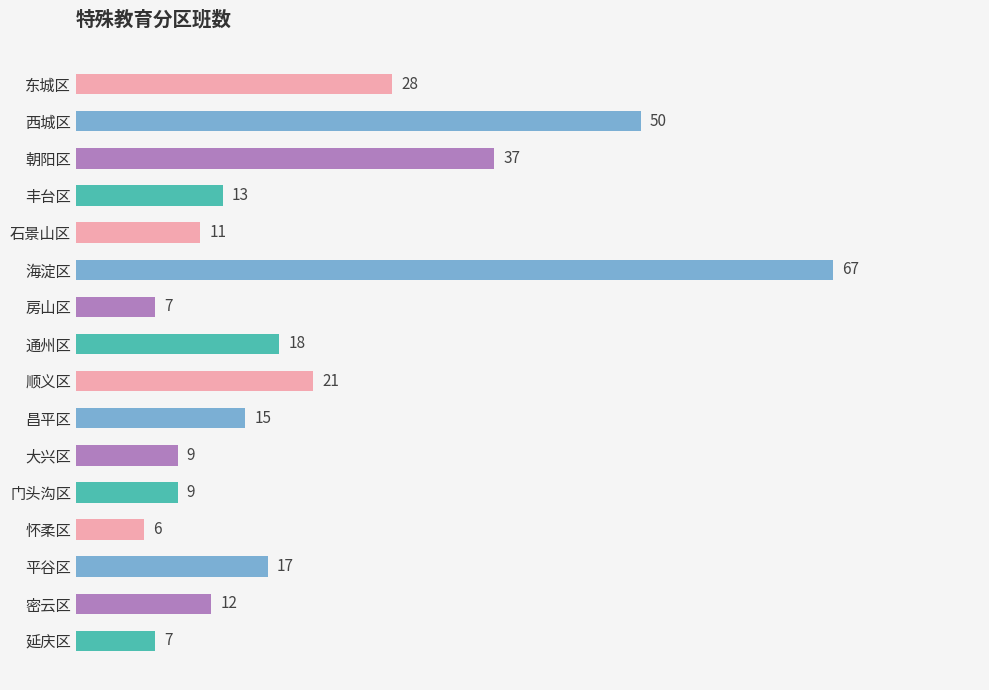

Reading top to bottom, extract all data points from this chart.

28	50	37	13	11	67	7	18	21	15	9	9	6	17	12	7